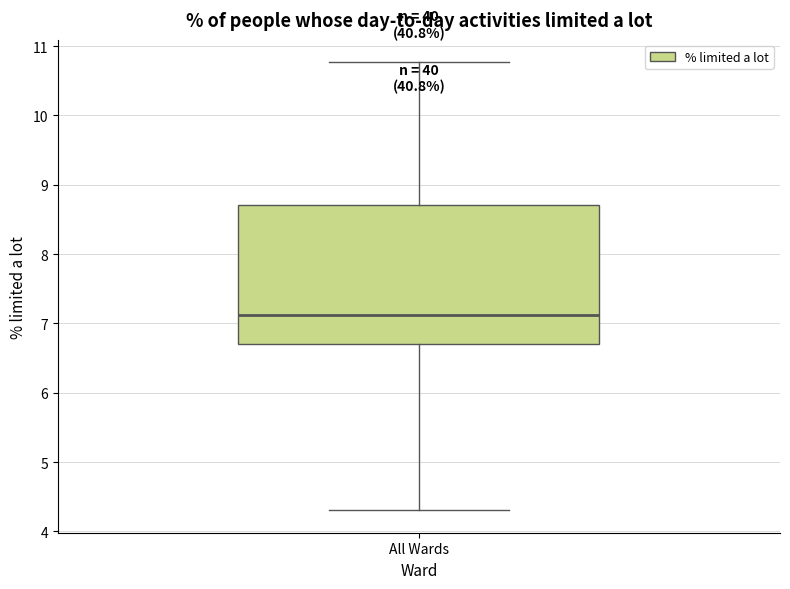

Read this box plot against the y-axis: the position of the median line, the range covered by the box, and the ends of both whiskers. The values are not printed on the chart, so give them approximately, as read against the axis.

median 7.1, box 6.7 to 8.7, whiskers 4.3 to 10.8